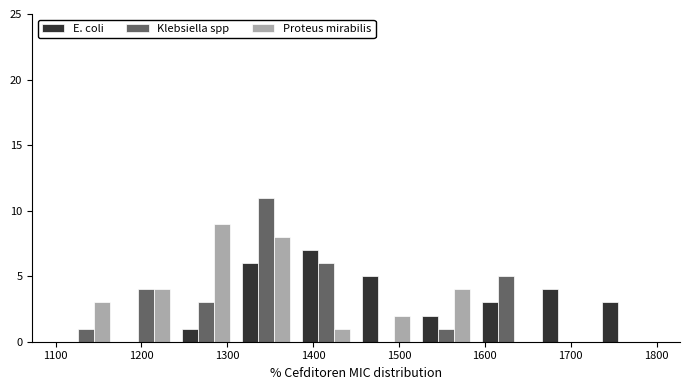

Reading left to right, list every range on the x-axis with the height of the bar of each series over it. The values are not printed on the chart, so give them approximately, as read against the axis.

1100 to 1170: E. coli=0	Klebsiella spp=1	Proteus mirabilis=3
1170 to 1240: E. coli=0	Klebsiella spp=4	Proteus mirabilis=4
1240 to 1310: E. coli=1	Klebsiella spp=3	Proteus mirabilis=9
1310 to 1380: E. coli=6	Klebsiella spp=11	Proteus mirabilis=8
1380 to 1450: E. coli=7	Klebsiella spp=6	Proteus mirabilis=1
1450 to 1520: E. coli=5	Klebsiella spp=0	Proteus mirabilis=2
1520 to 1590: E. coli=2	Klebsiella spp=1	Proteus mirabilis=4
1590 to 1660: E. coli=3	Klebsiella spp=5	Proteus mirabilis=0
1660 to 1730: E. coli=4	Klebsiella spp=0	Proteus mirabilis=0
1730 to 1800: E. coli=3	Klebsiella spp=0	Proteus mirabilis=0